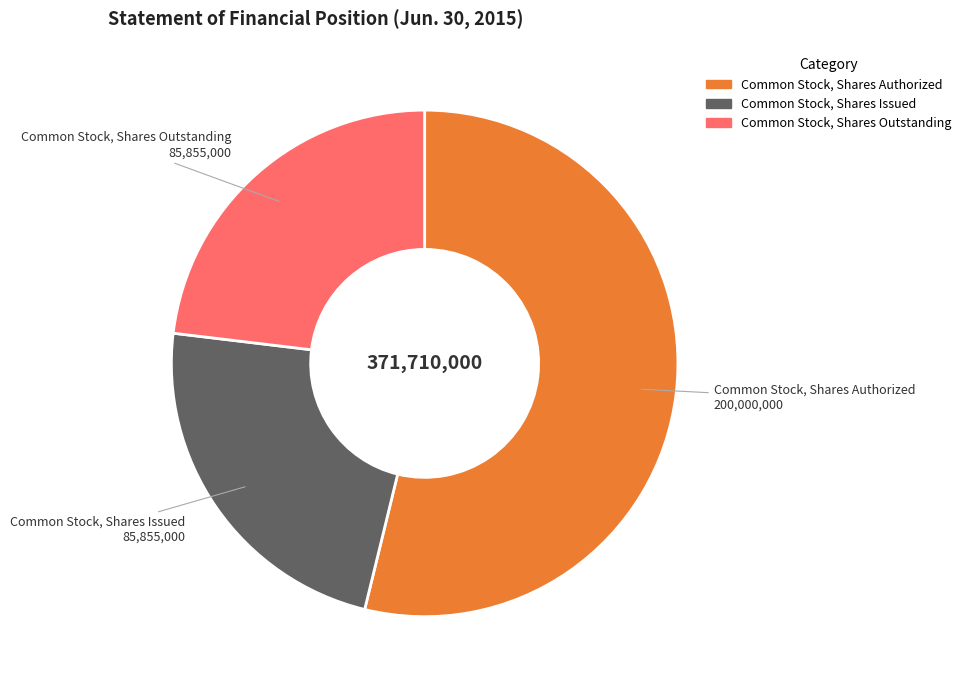

Does any single category account for the majority?

Yes